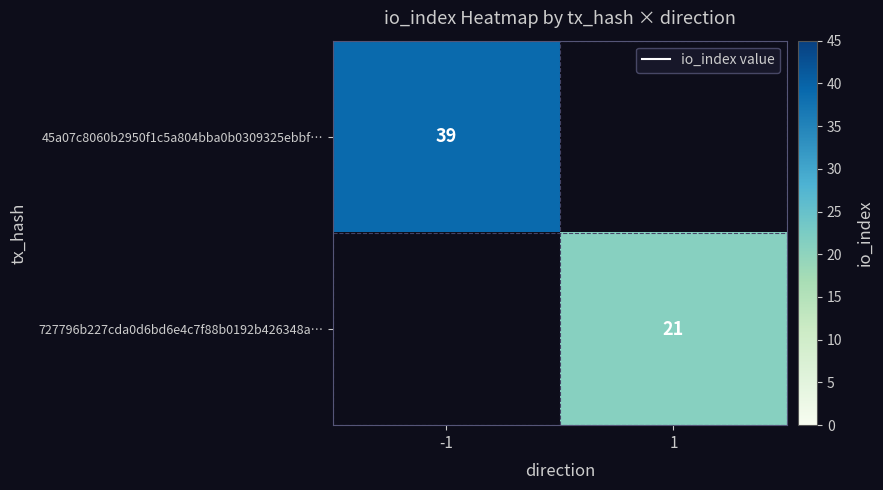

The 727796b227cda0d6bd6e4c7f88b0192b426348a… series shows 28 at 1. True or false?

False